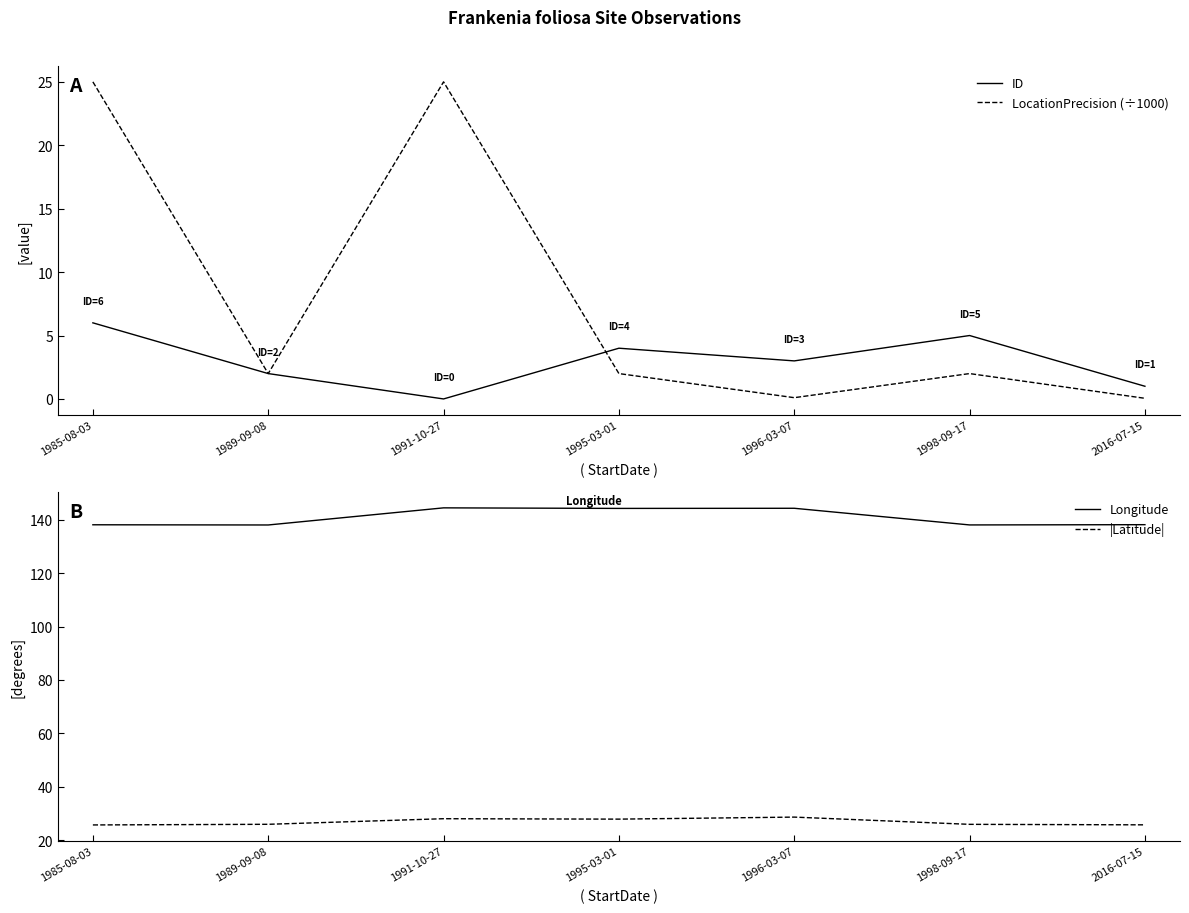

At which label does |Latitude| reach its peak?

1996-03-07